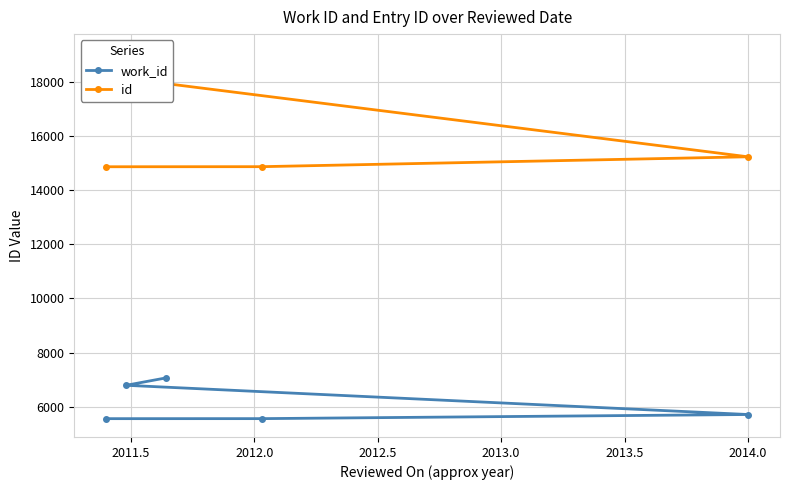

Rank the series by their maximum value, from lowest to highest.

work_id, id